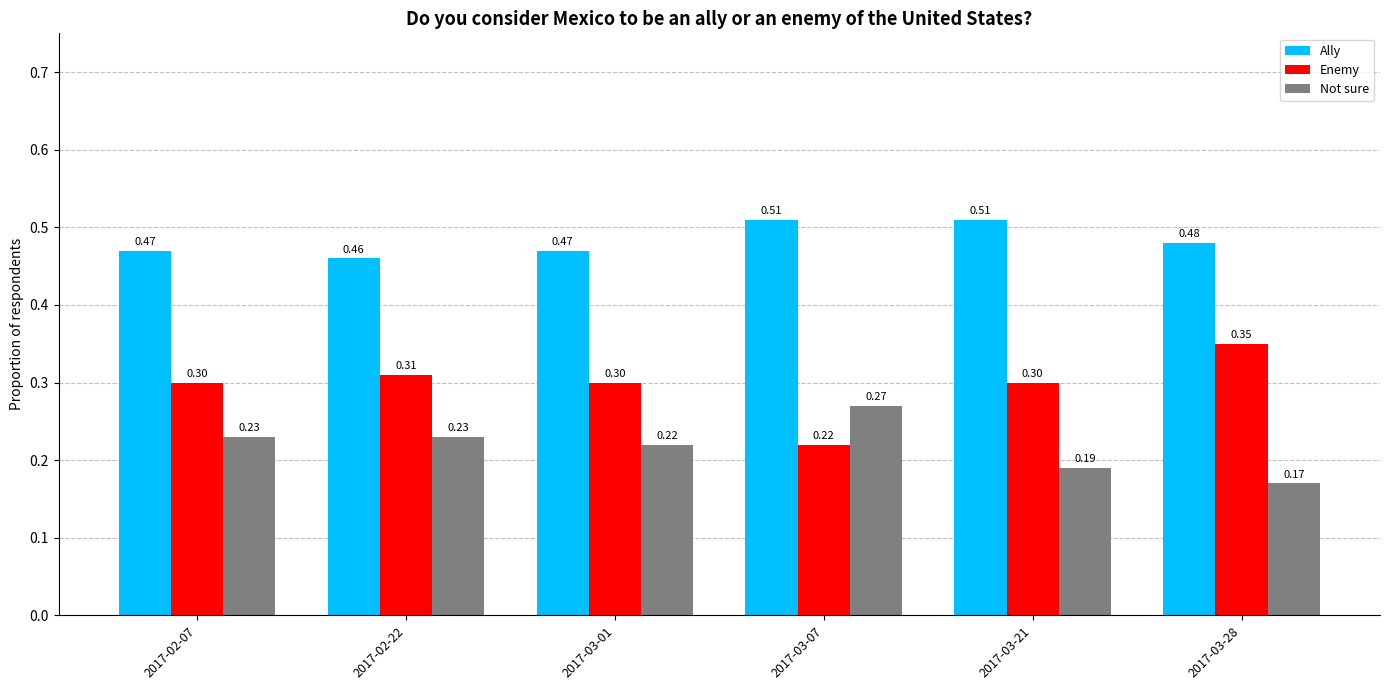

At how many categories does at least one series exceed 0?

6